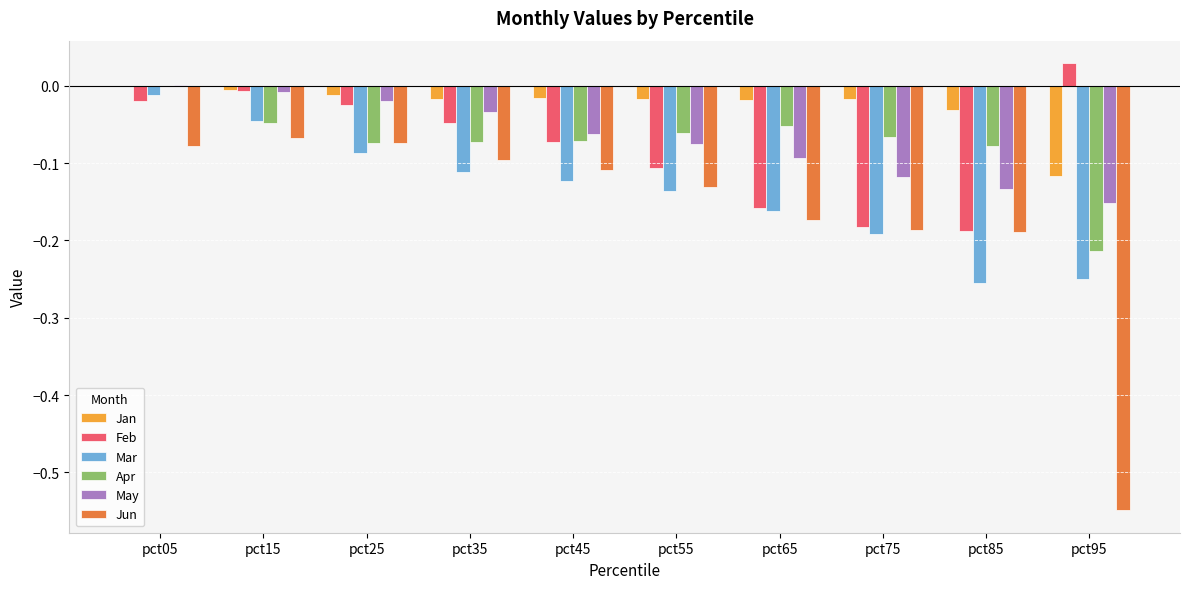

How many distinct data groups are displayed?

6